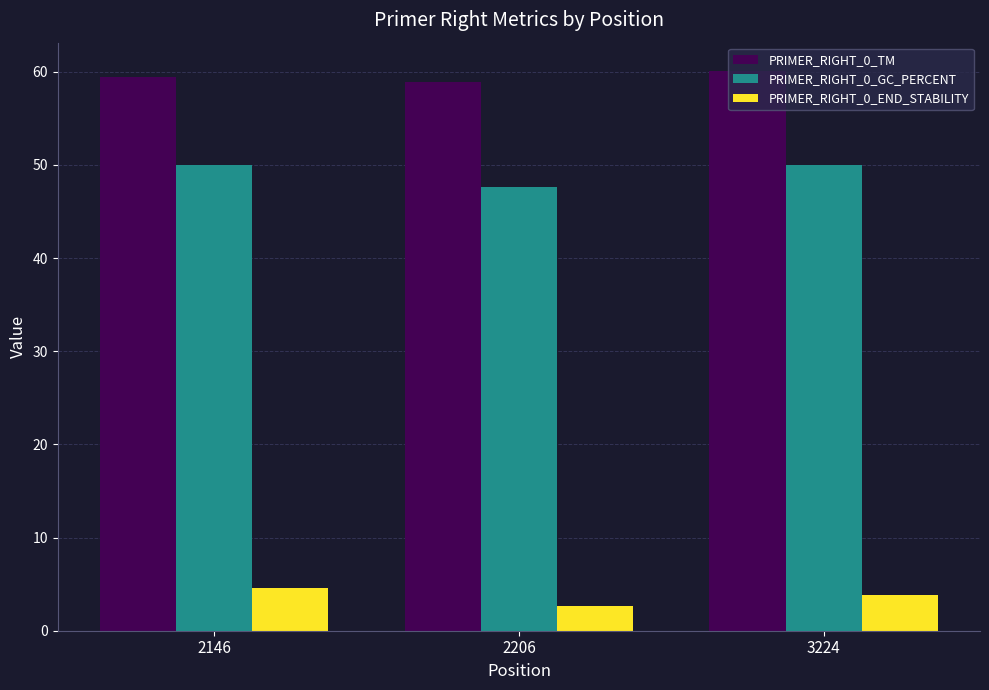

What is the value of the PRIMER_RIGHT_0_GC_PERCENT bar at the 1st from the left?

50.0